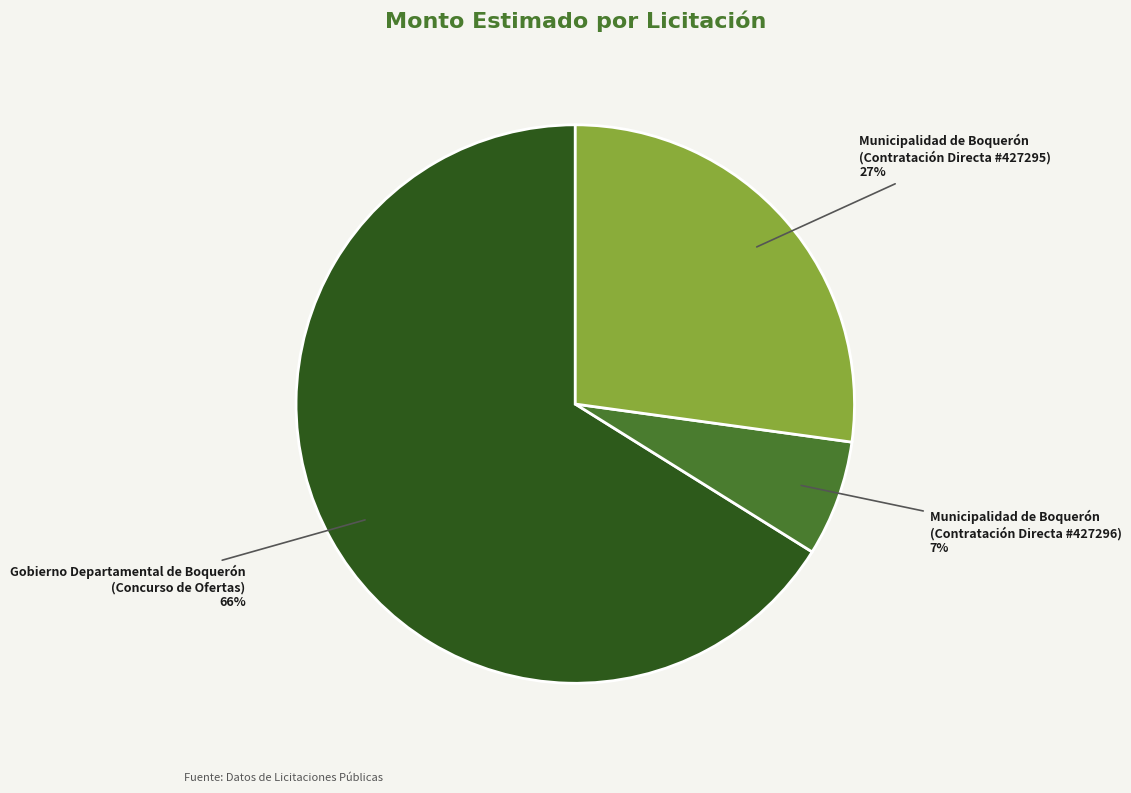

Which slice is the largest?

Gobierno Departamental de Boquerón (Concurso de Ofertas)